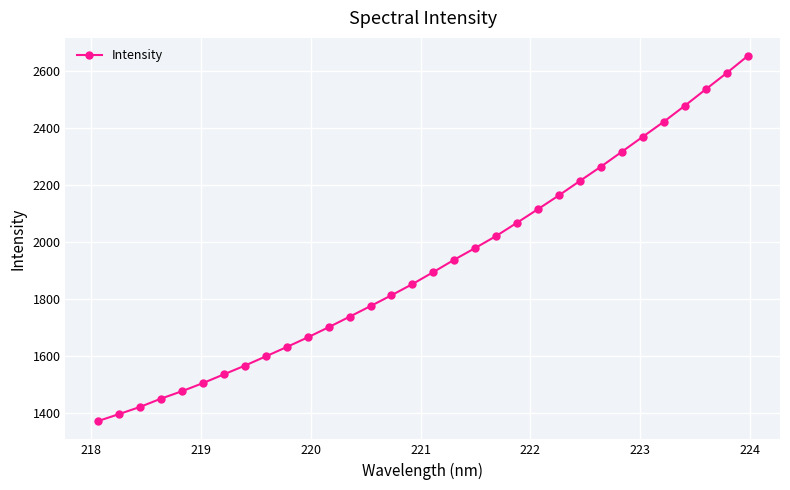

What is the maximum value shown in the chart?

2653.1